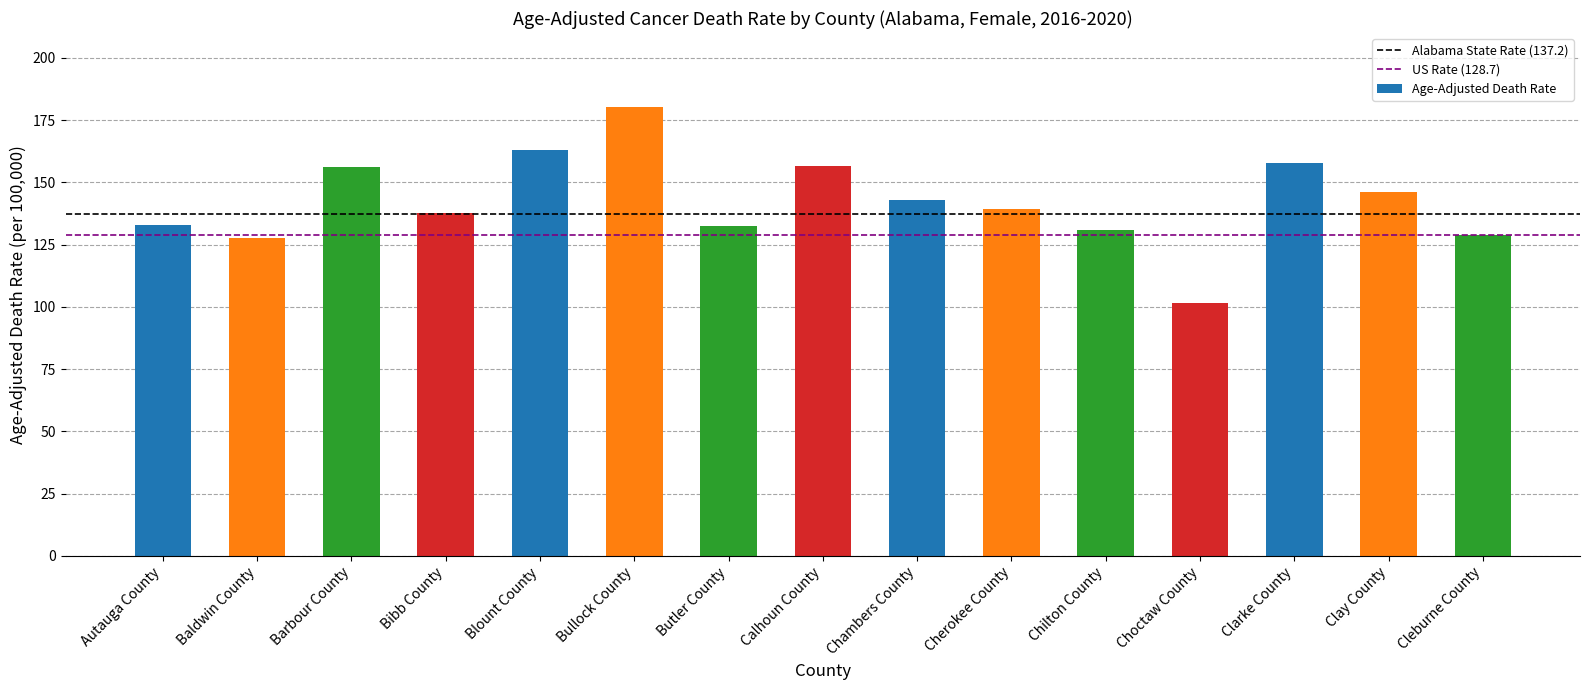

What is the change in value from Baldwin County to Cherokee County?

+11.8